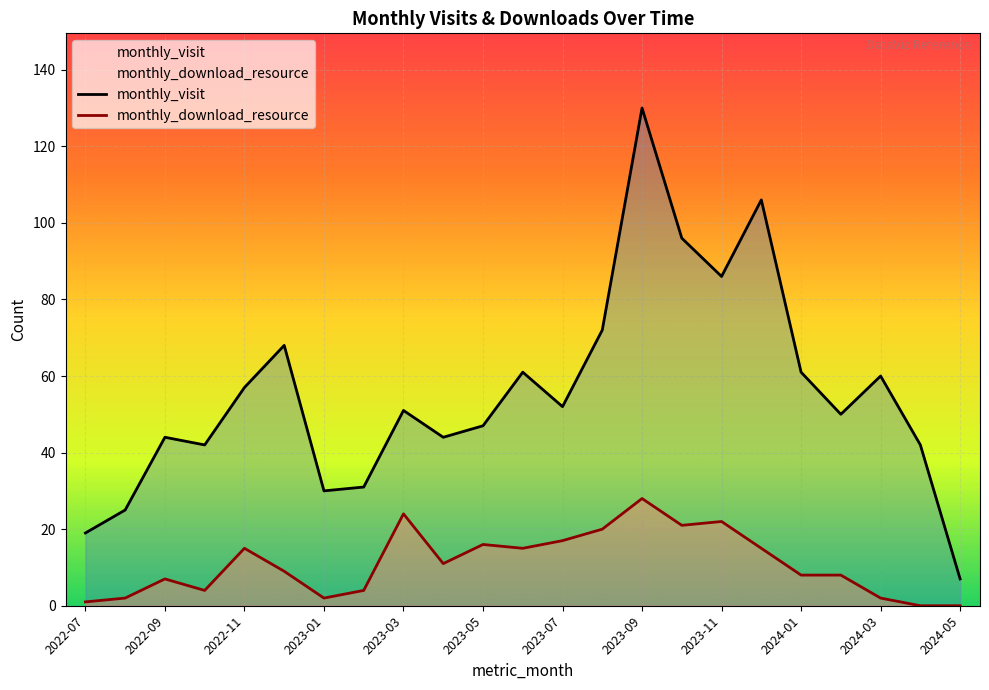

What is the spread (max minus min) of values at 2023-03?

27